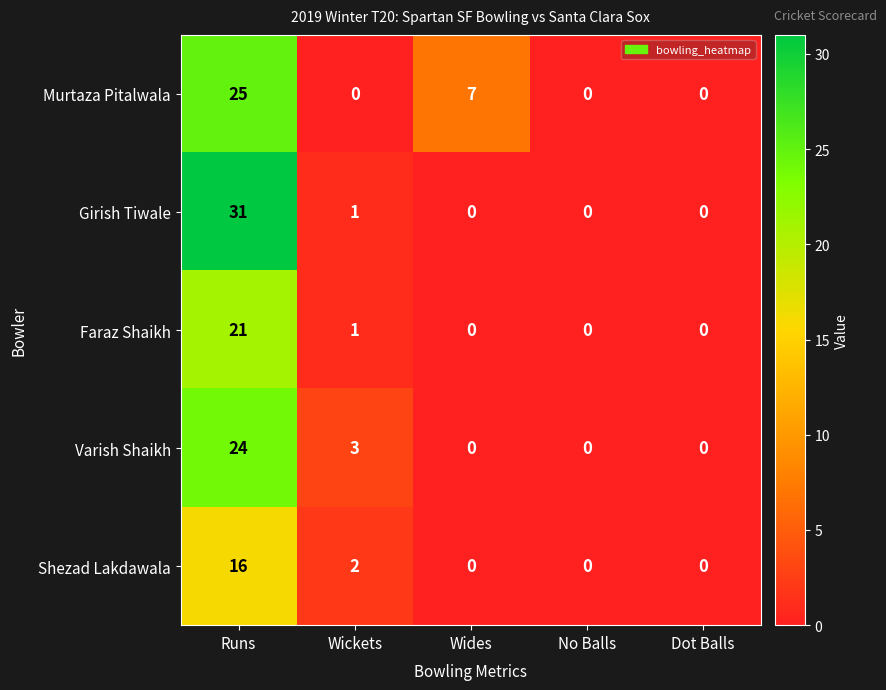

Is it true that Girish Tiwale equals 0 at Dot Balls?

True